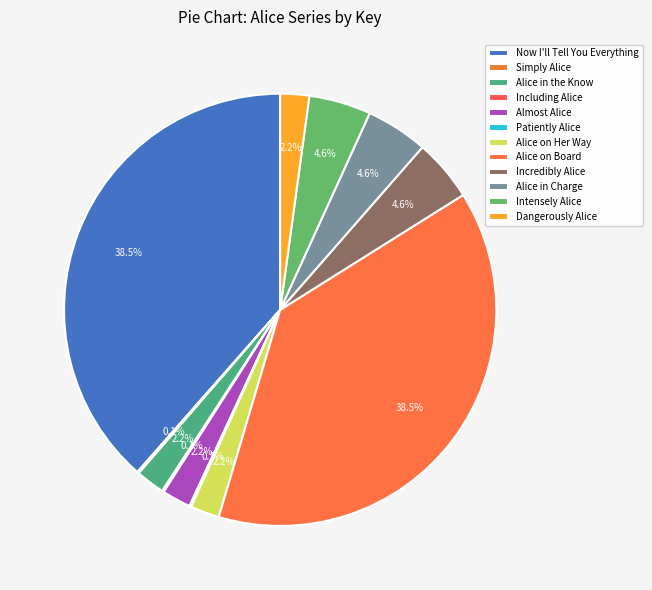

Is it true that Alice in the Know is 2% of the pie?

True